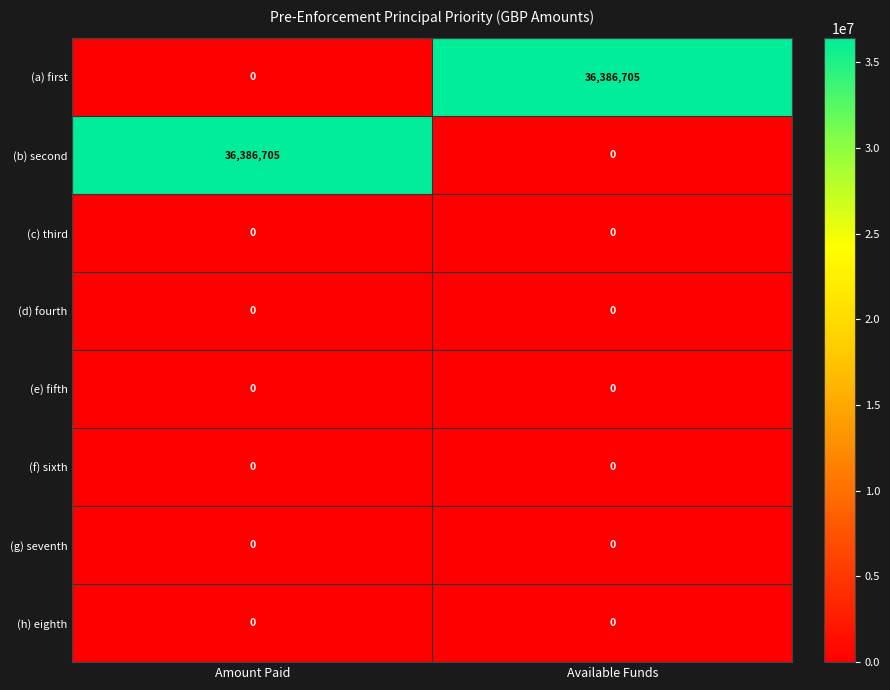

What is the difference between the highest and lowest values at Amount Paid?

36386705